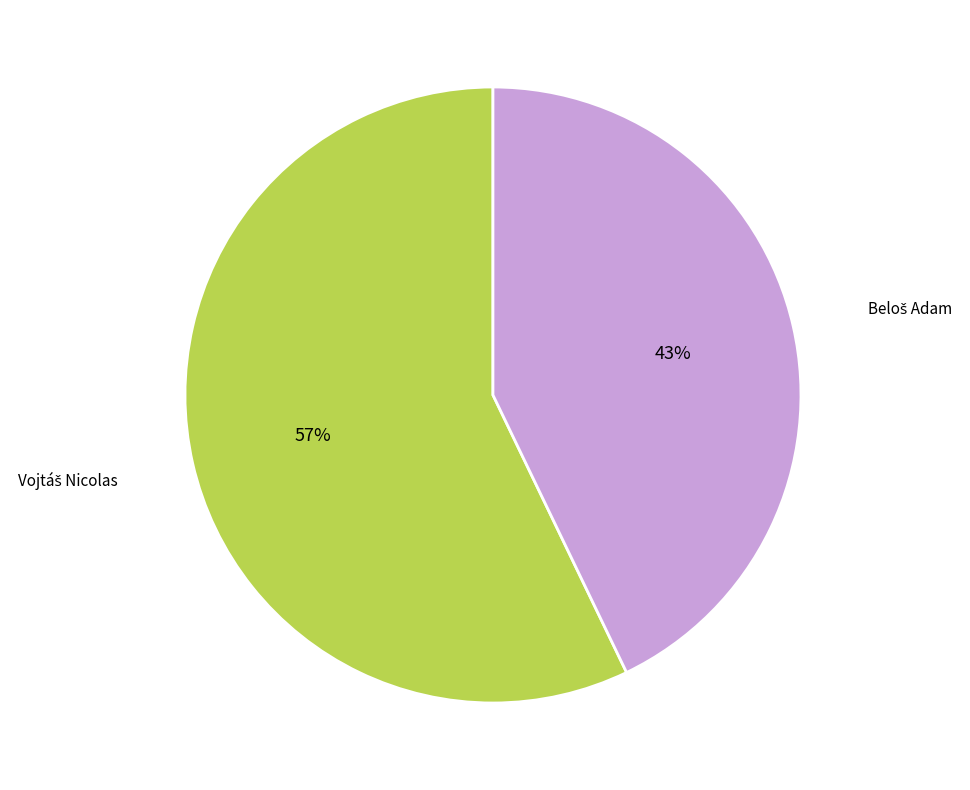

To the nearest percent, what is the difference between the largest and smallest slice percentages?

14%